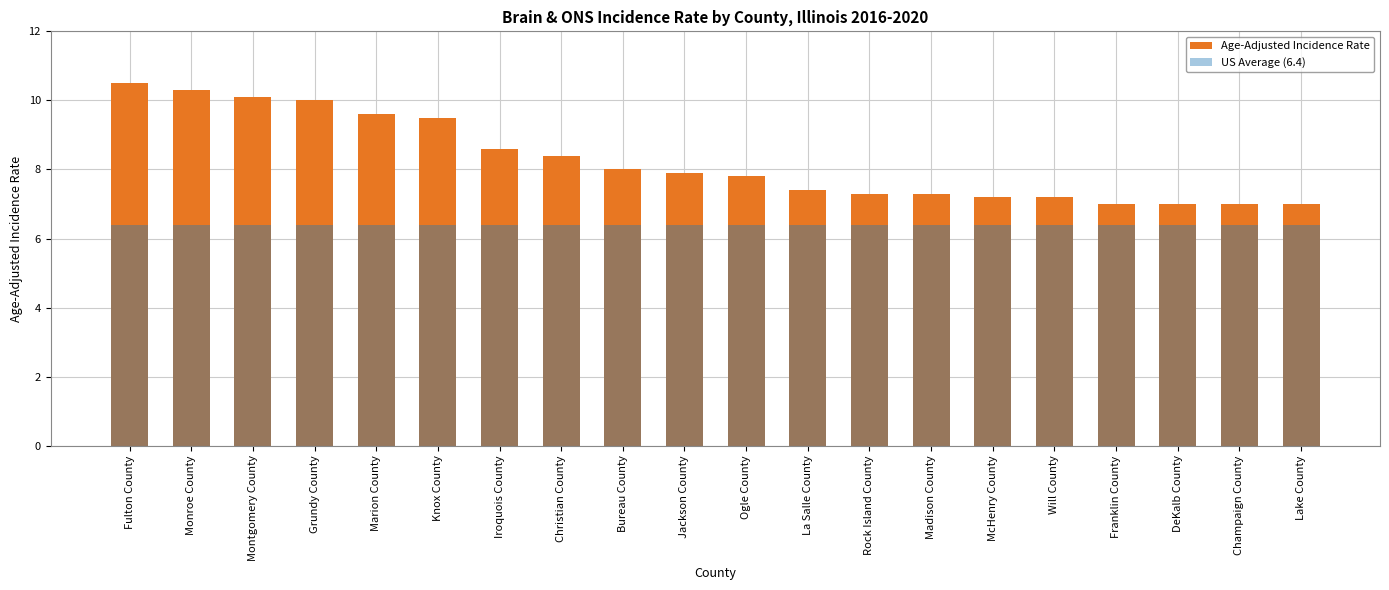

At which label does Age-Adjusted Incidence Rate reach its peak?

Fulton County